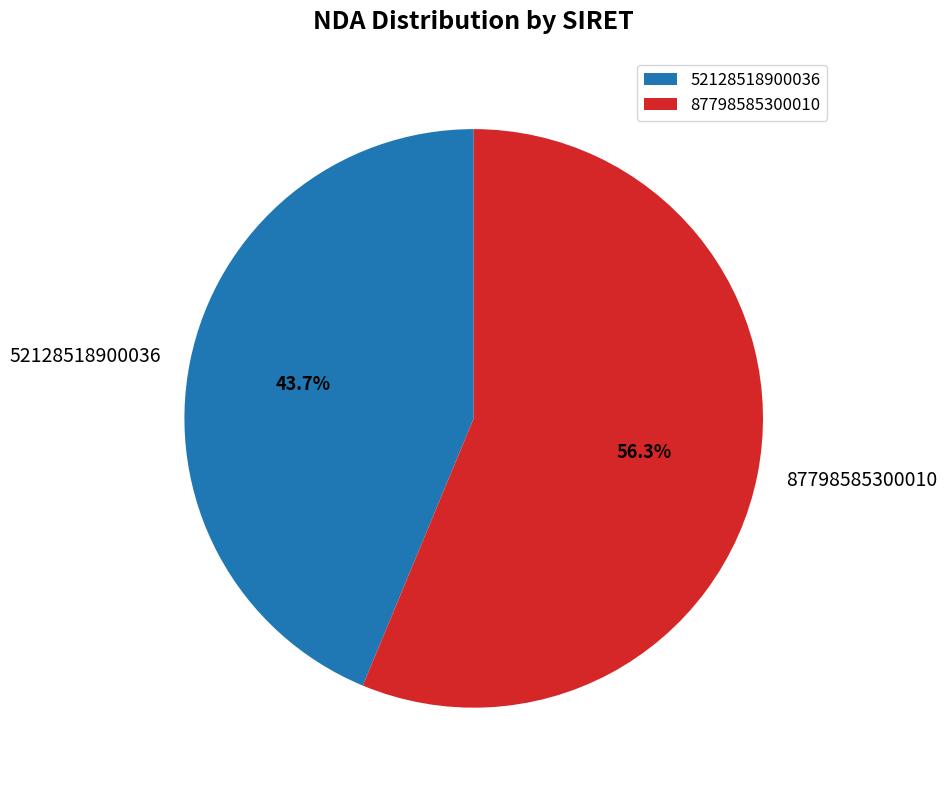

Between 87798585300010 and 52128518900036, which is larger?

87798585300010